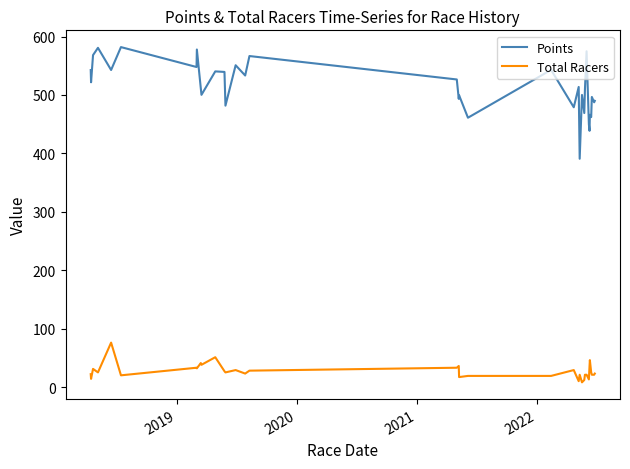

Which series has the largest total across all categories?

Points